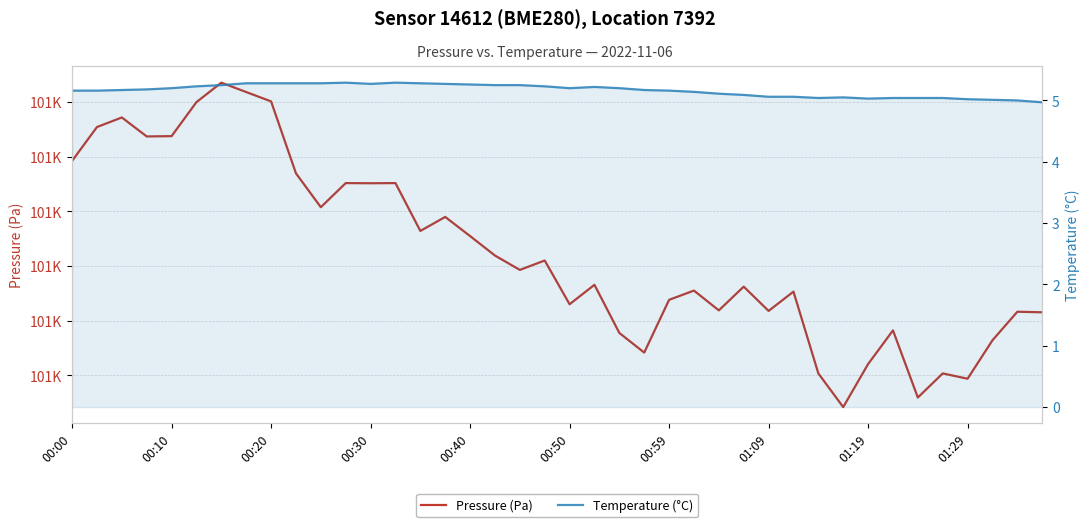

At 10, list the series in order from largest to smallest.

Pressure (Pa), Temperature (°C)